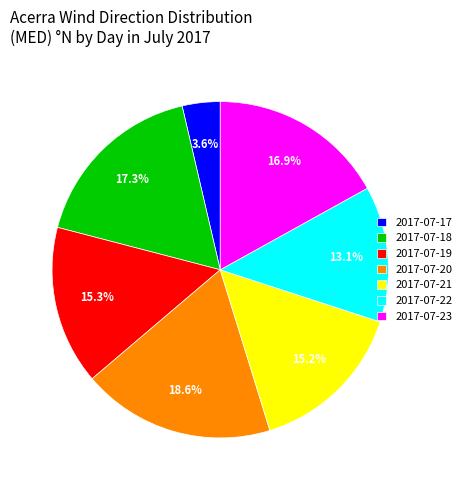

Is there any slice that represents more than half of the pie?

No